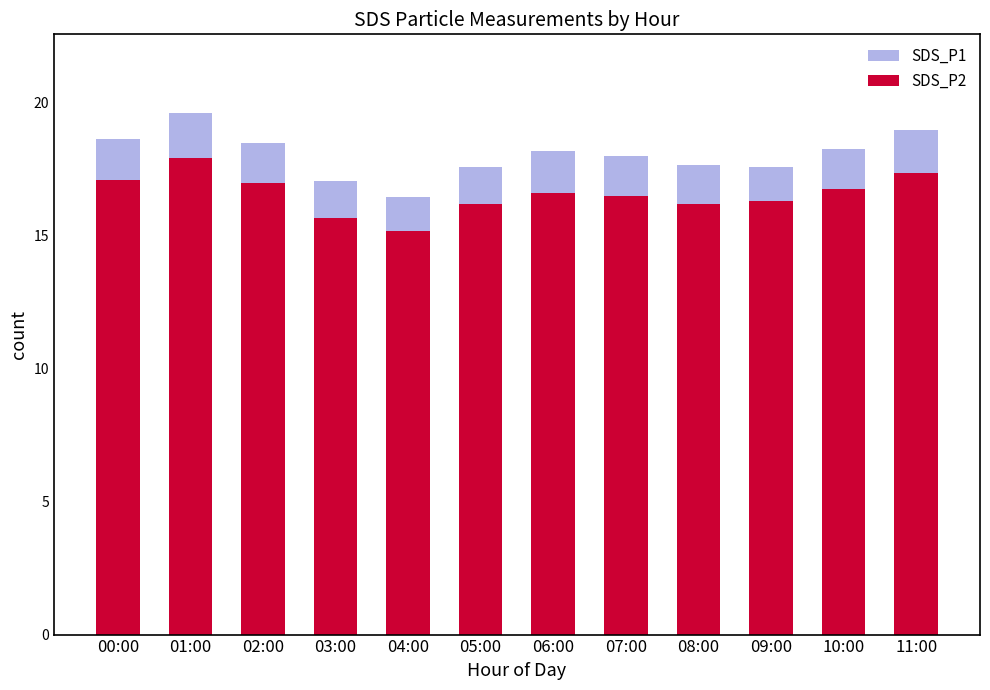

At how many categories does at least one series exceed 17?

11